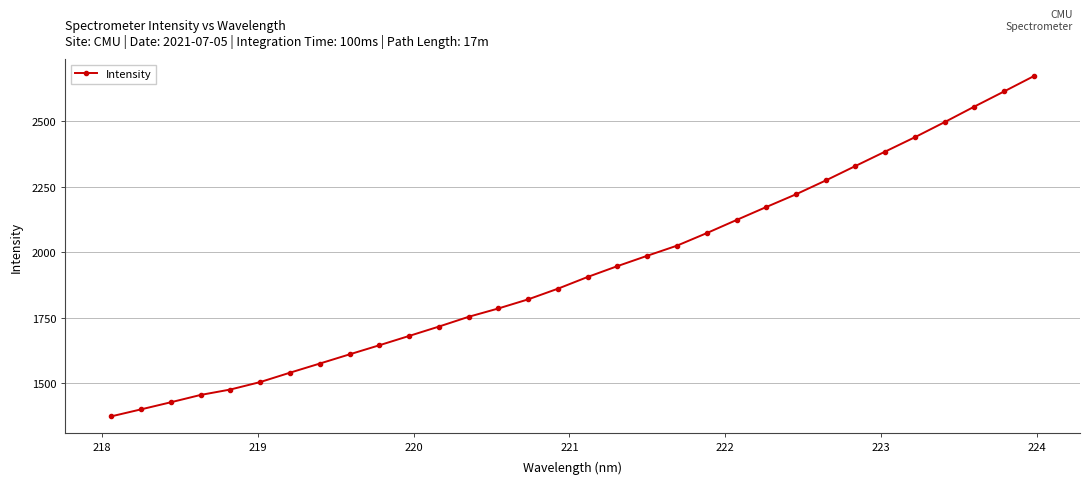

What is the sum of all values?

61841.2